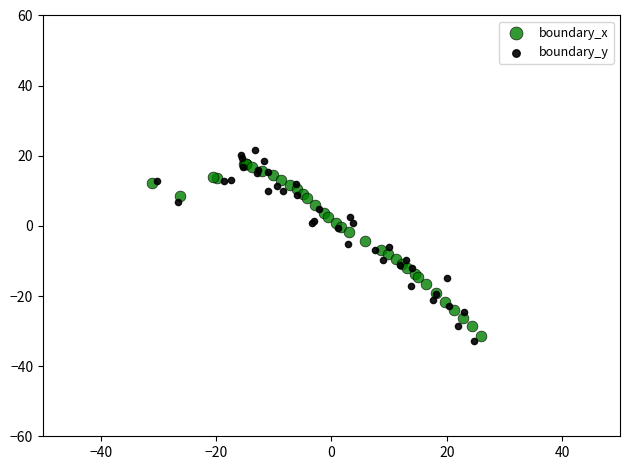

Which series reaches the maximum Y coordinate?

boundary_y